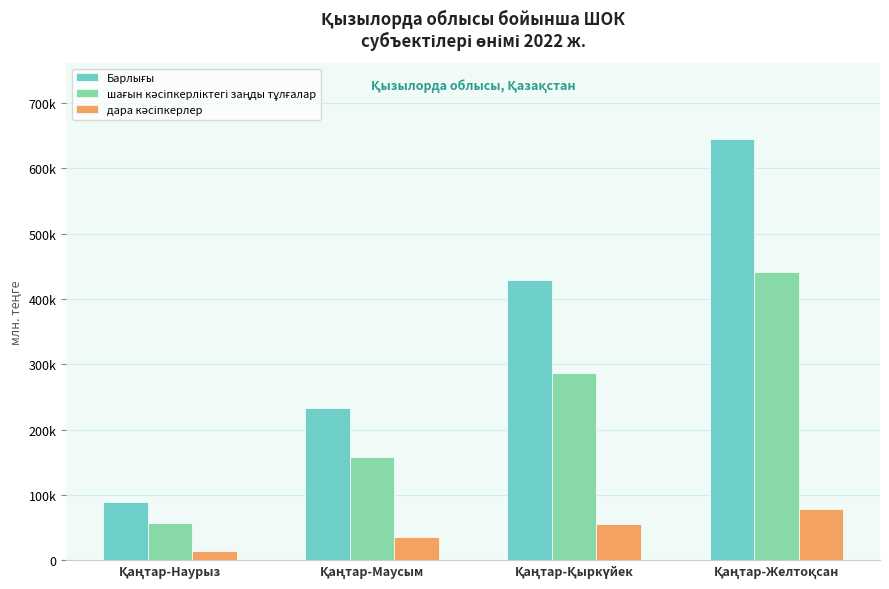

The value of дара кәсіпкерлер at Қаңтар-Маусым is 34807. True or false?

True